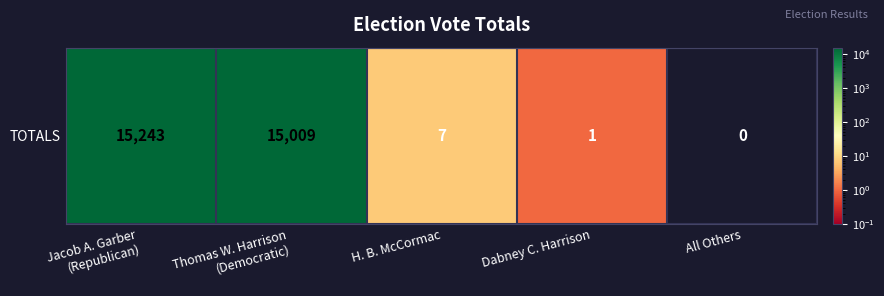

The chart shows a value of 15243 at Jacob A. Garber
(Republican). True or false?

True